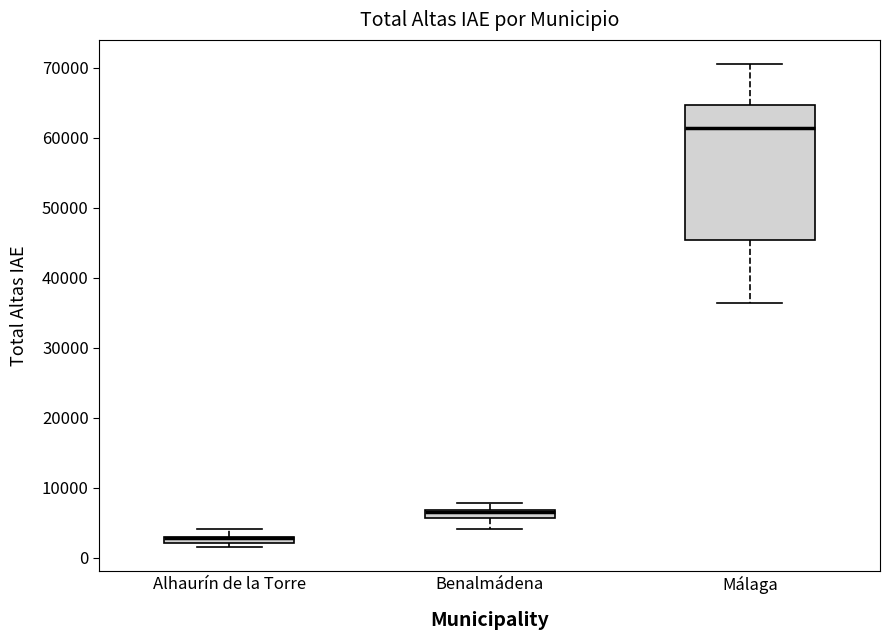

Which box is the tallest, from its lower edge to its upper edge?

Málaga